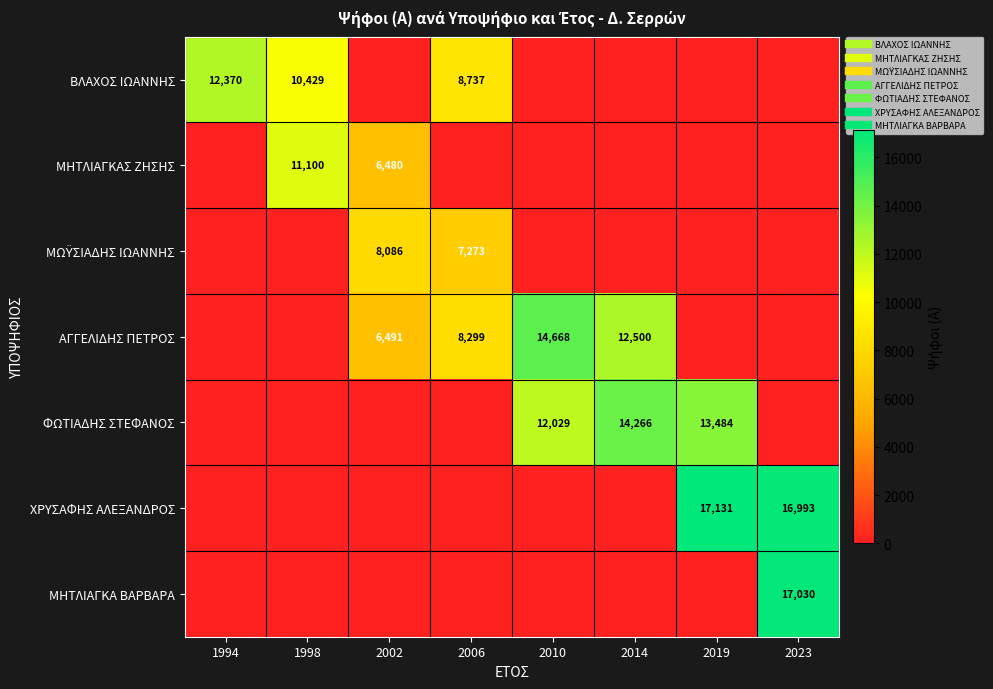

What is the greatest value displayed?

17131